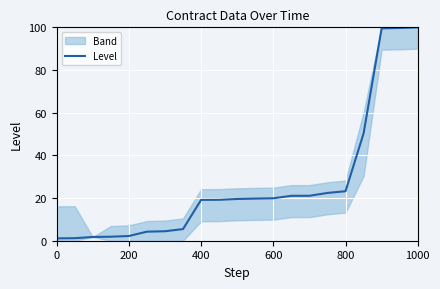

How many values are below 19?

8